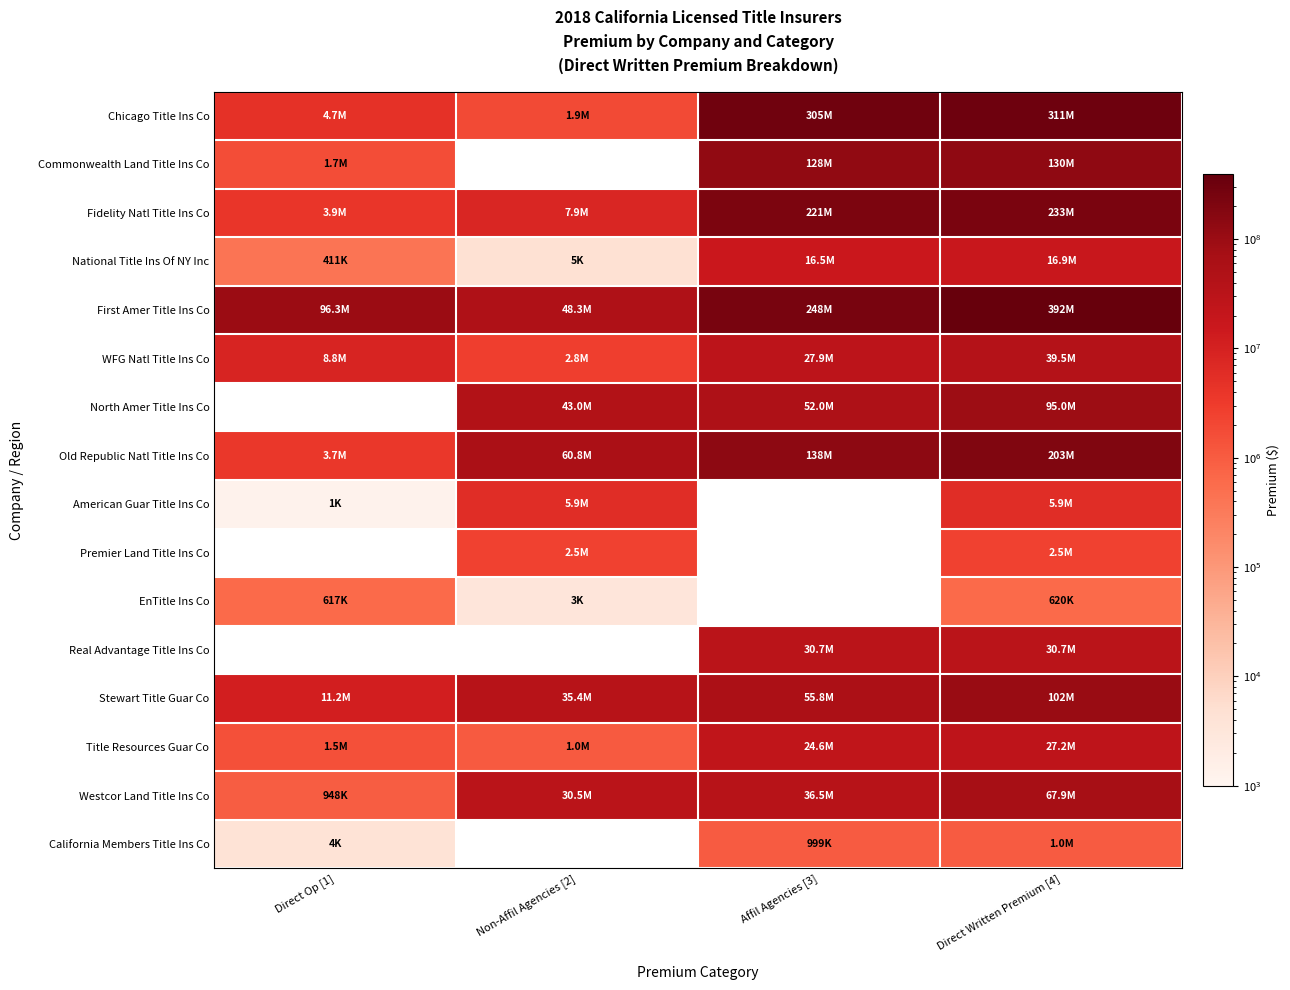

Is the value of EnTitle Ins Co at Non-Affil Agencies [2] greater than the value of First Amer Title Ins Co at Affil Agencies [3]?

No